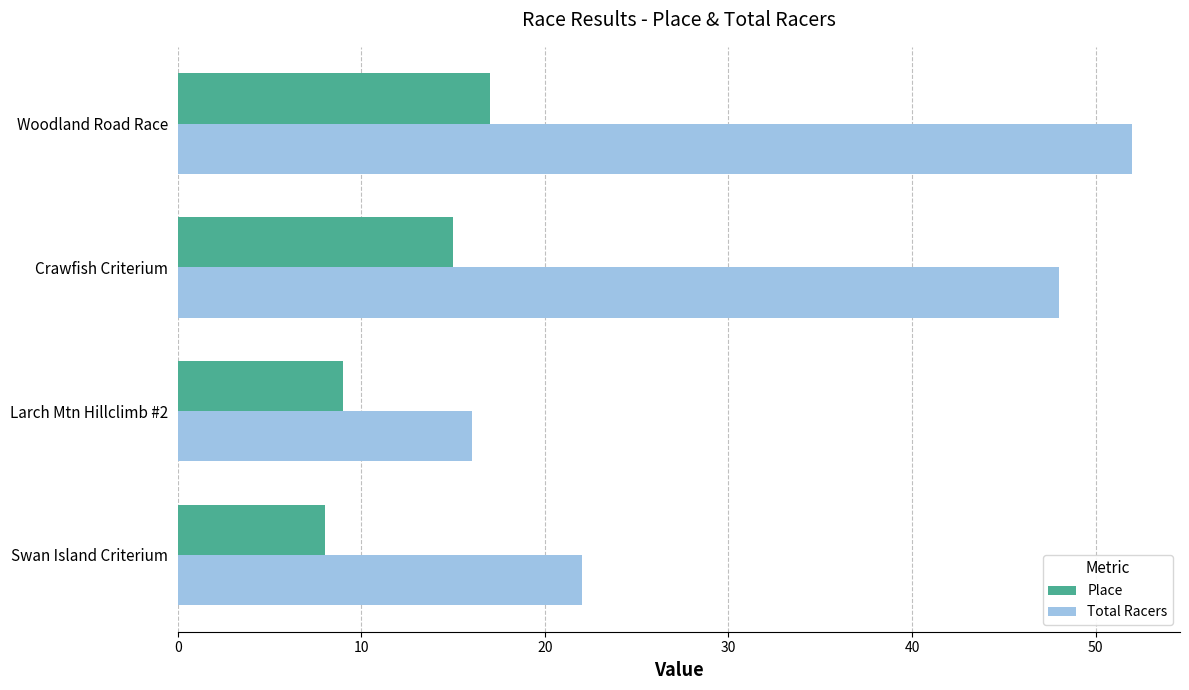

What are all the series names shown in the legend?

Place, Total Racers